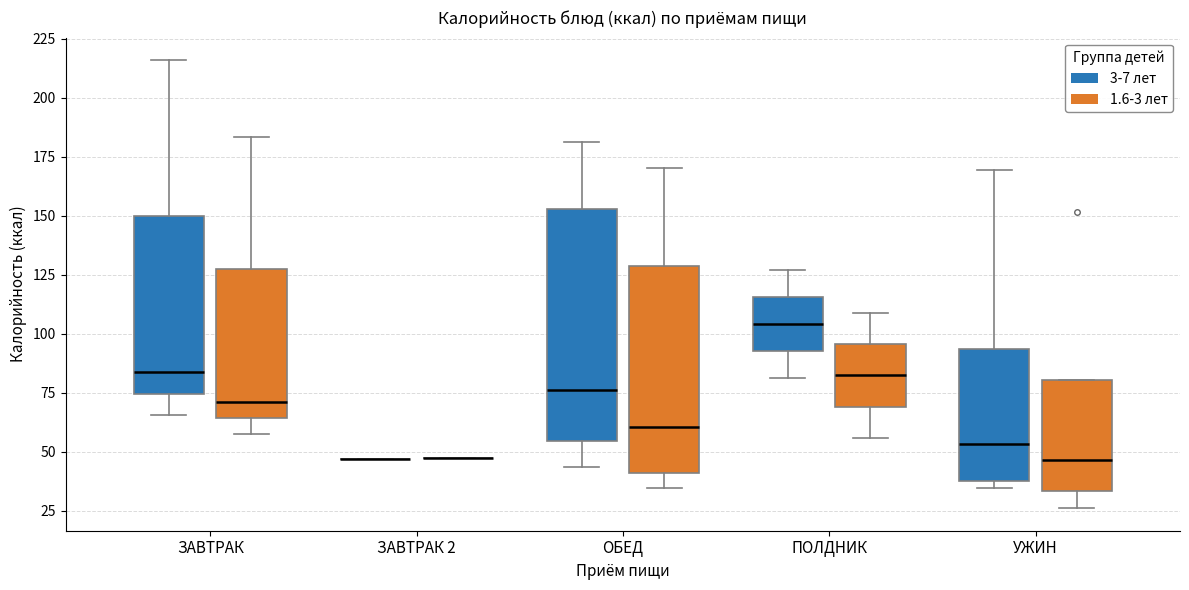

Reading left to right, read every box against the y-axis: the position of its median line, the range the box covers, and the ends of its whiskers. The values are not printed on the chart, so give them approximately, as read against the axis.

ЗАВТРАК (3-7 лет): median 85, box 75 to 150, whiskers 65 to 215
ЗАВТРАК (1.6-3 лет): median 70, box 65 to 125, whiskers 60 to 185
ЗАВТРАК 2 (3-7 лет): box collapsed to a line at 45, whiskers 45 to 45
ЗАВТРАК 2 (1.6-3 лет): box collapsed to a line at 45, whiskers 45 to 45
ОБЕД (3-7 лет): median 75, box 55 to 155, whiskers 45 to 180
ОБЕД (1.6-3 лет): median 60, box 40 to 130, whiskers 35 to 170
ПОЛДНИК (3-7 лет): median 105, box 95 to 115, whiskers 80 to 125
ПОЛДНИК (1.6-3 лет): median 80, box 70 to 95, whiskers 55 to 110
УЖИН (3-7 лет): median 55, box 40 to 95, whiskers 35 to 170
УЖИН (1.6-3 лет): median 45, box 35 to 80, whiskers 25 to 80